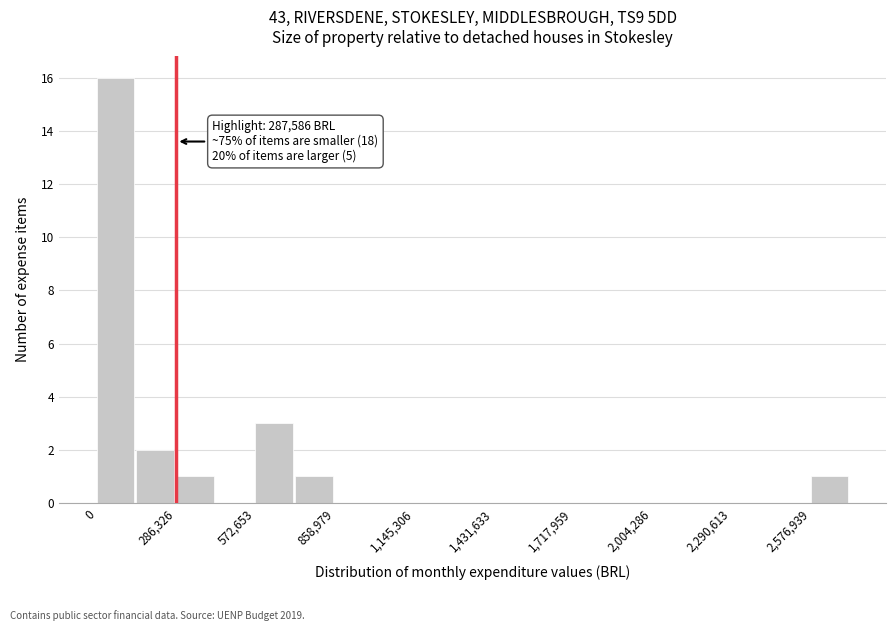

Around what value on the x-axis is the tallest bar? Give the approximate position of its centre, as read against the axis.

50000